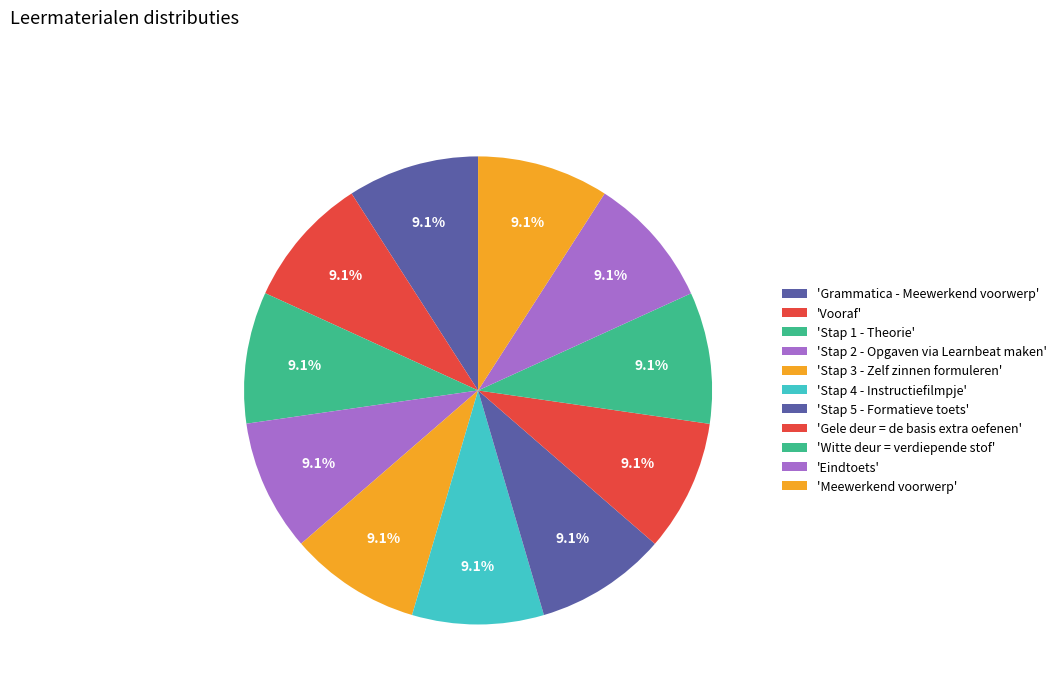

How many slices are in this pie chart?

11